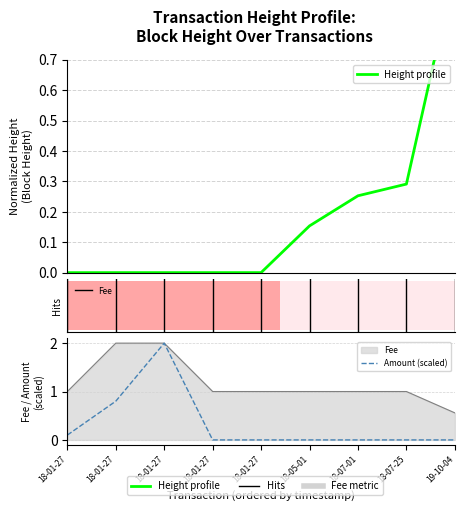

How many times do fee and height cross each other?

1